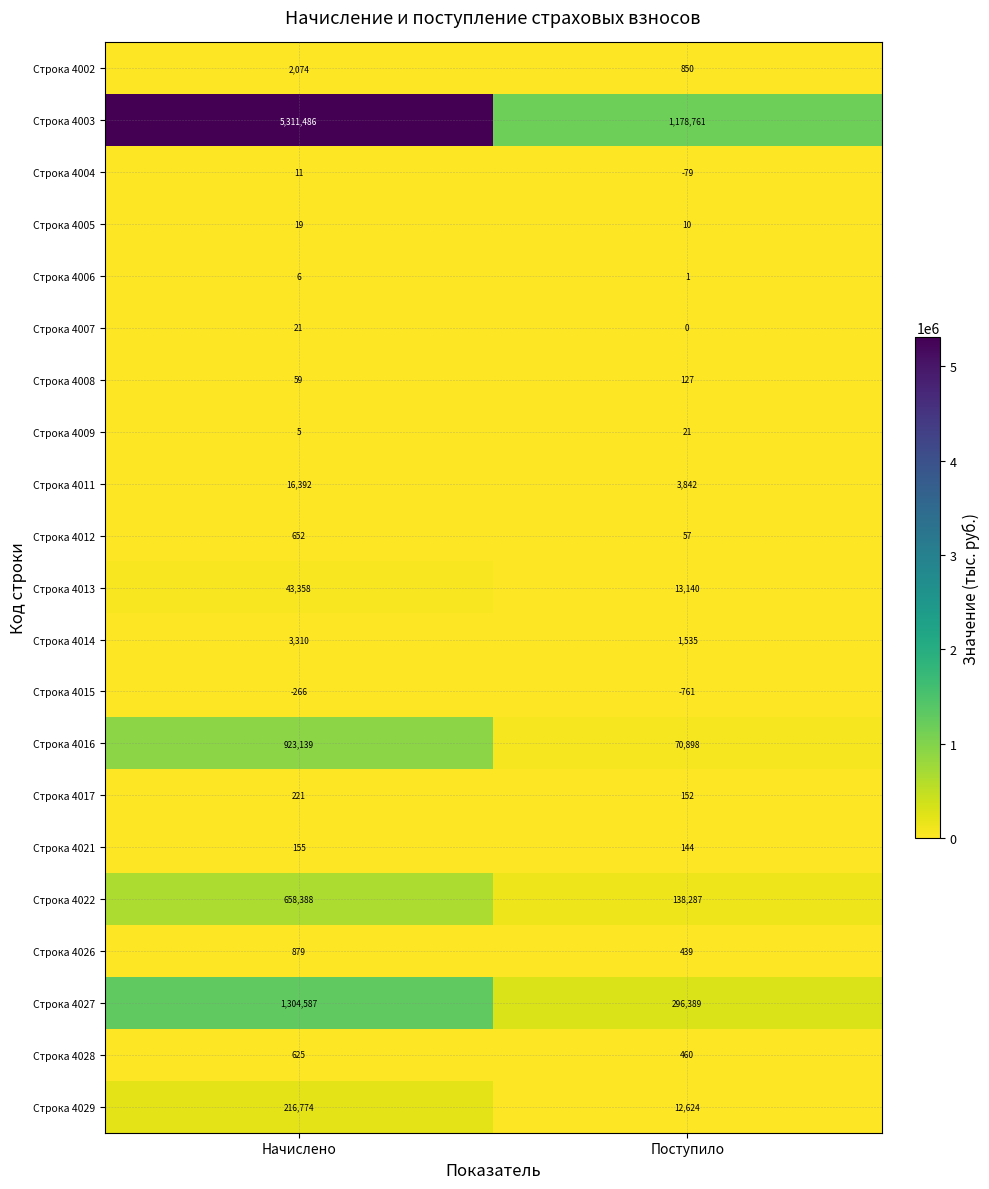

What is the total value across all series at Начислено?

8481895